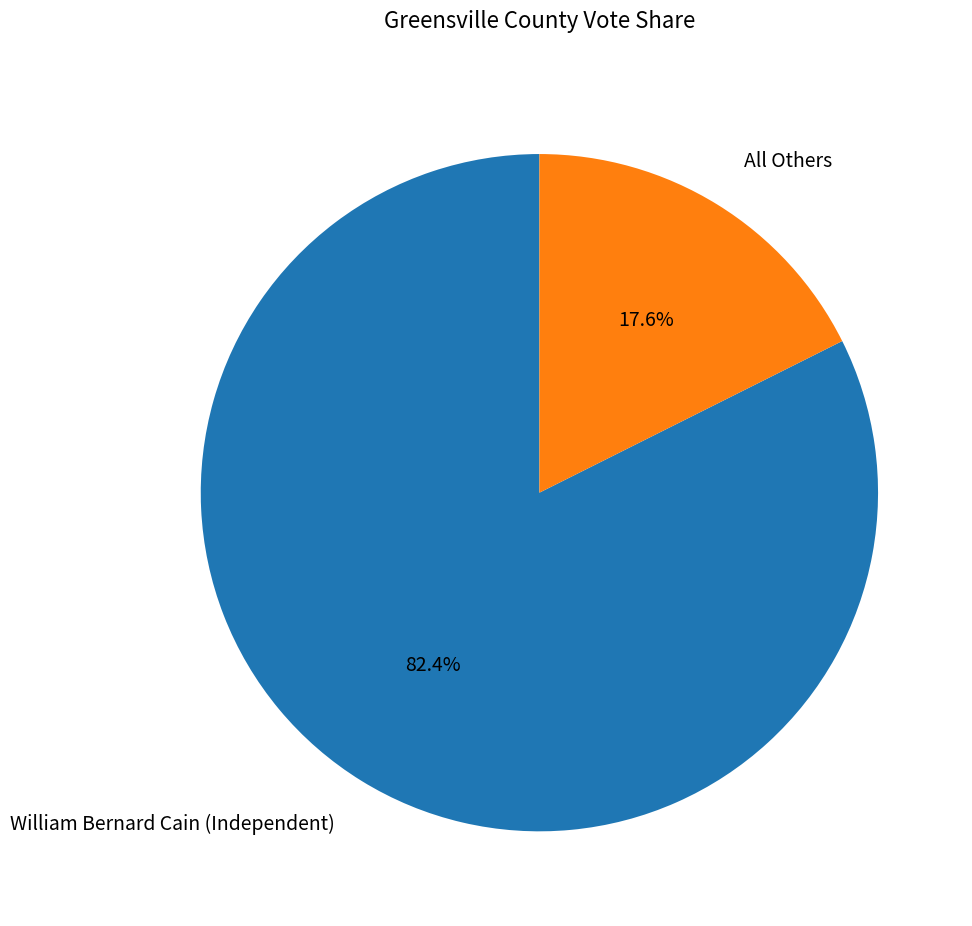

Is it true that All Others is 18% of the pie?

True